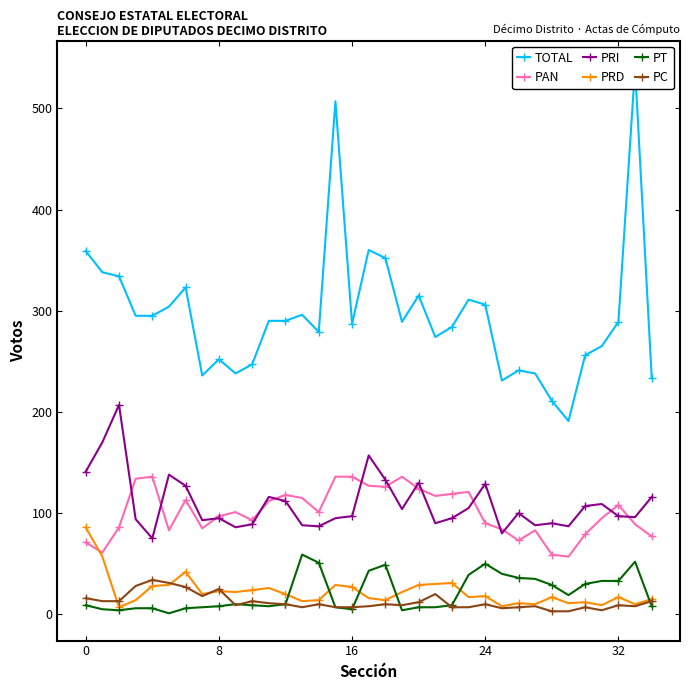

Where does the PRI series first go above 97?

0